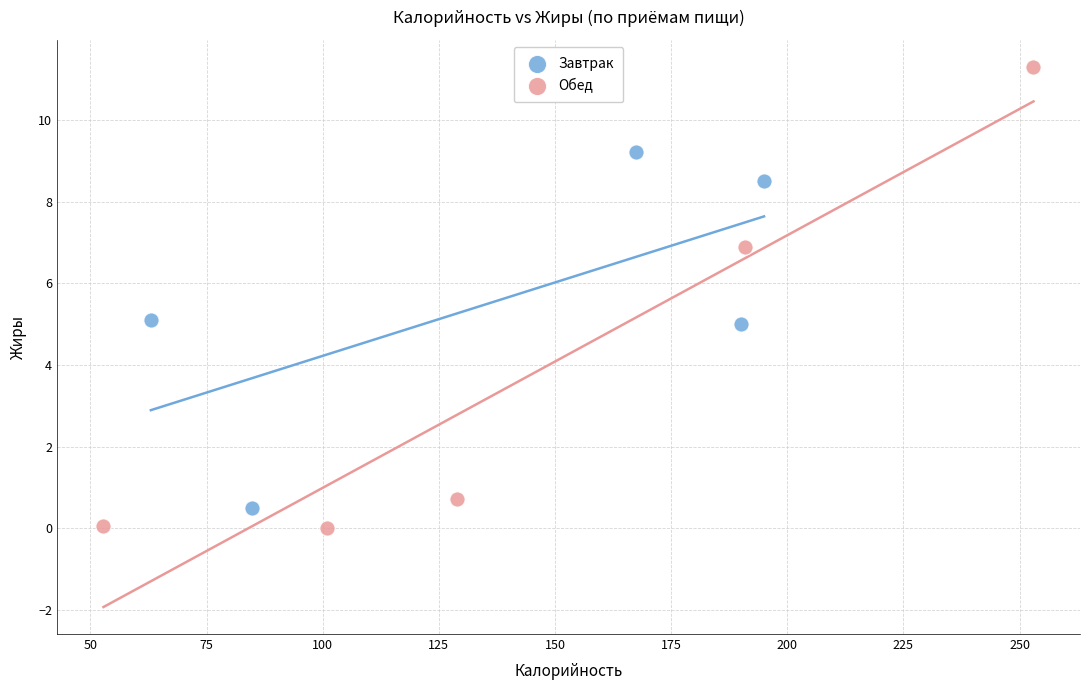

What are all the series names shown in the legend?

Завтрак, Обед